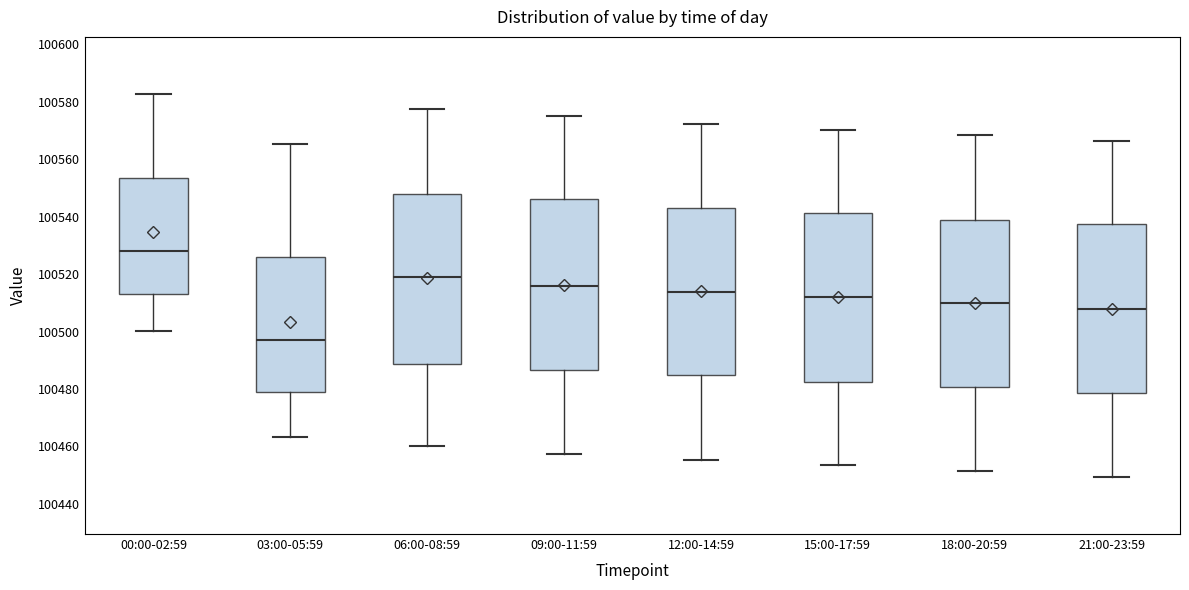

Reading left to right, read every box against the y-axis: the position of its median line, the range the box covers, and the ends of its whiskers. The values are not printed on the chart, so give them approximately, as read against the axis.

00:00-02:59: median 100528, box 100512 to 100554, whiskers 100500 to 100582
03:00-05:59: median 100496, box 100478 to 100526, whiskers 100464 to 100566
06:00-08:59: median 100518, box 100488 to 100548, whiskers 100460 to 100578
09:00-11:59: median 100516, box 100486 to 100546, whiskers 100458 to 100576
12:00-14:59: median 100514, box 100484 to 100542, whiskers 100456 to 100572
15:00-17:59: median 100512, box 100482 to 100542, whiskers 100454 to 100570
18:00-20:59: median 100510, box 100480 to 100538, whiskers 100452 to 100568
21:00-23:59: median 100508, box 100478 to 100538, whiskers 100450 to 100566